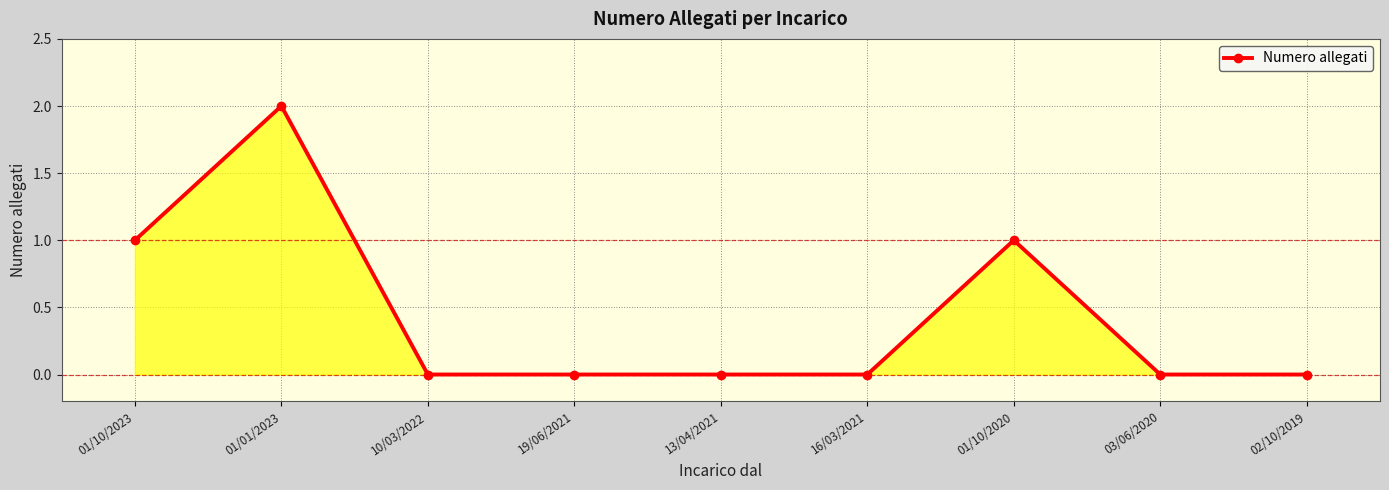

The value at 16/03/2021 is 1. True or false?

False